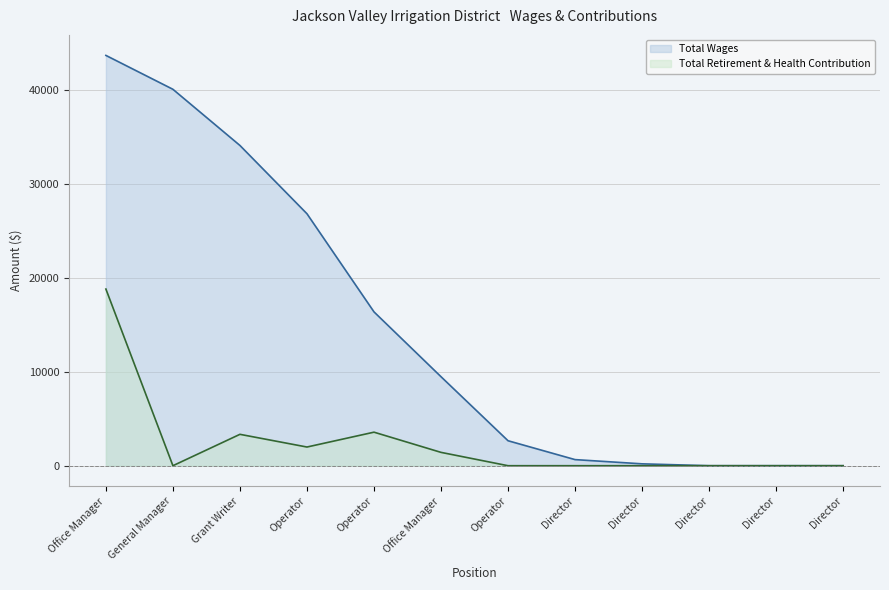

What is the sum of all Total Wages values?

174123